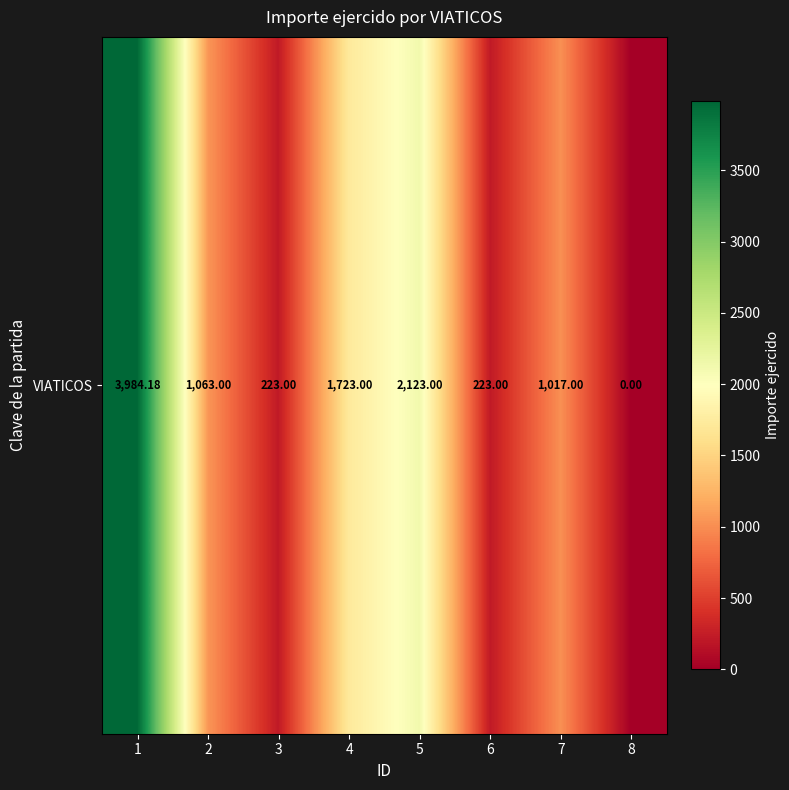

Between 8 and 6, which is larger?

6